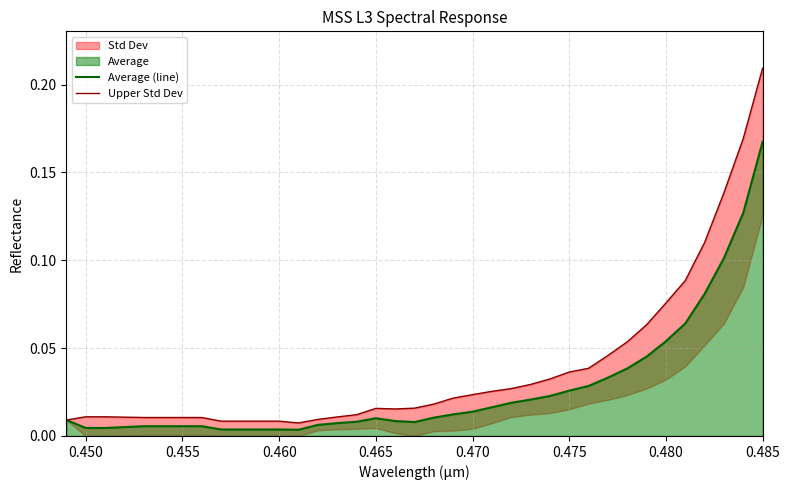

Which category has the highest value in the Average (line) series?

0.485